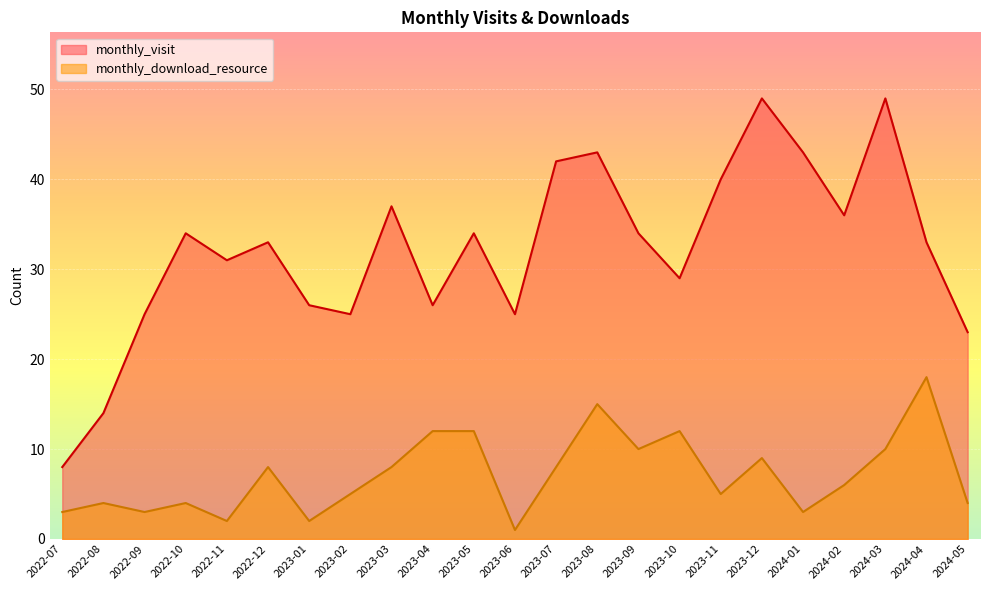

What are all the series names shown in the legend?

monthly_visit, monthly_download_resource